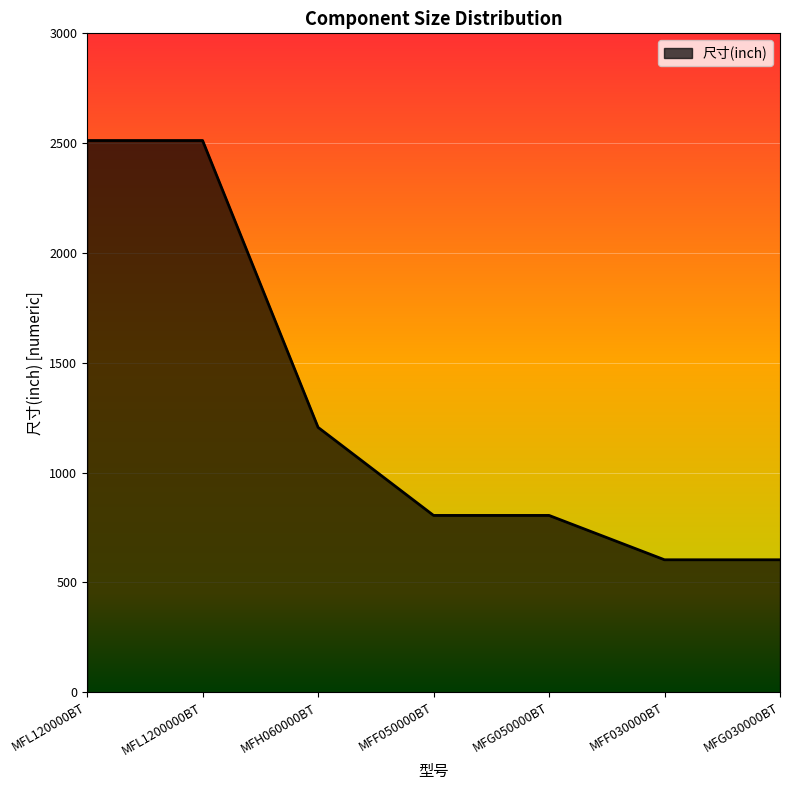

How many categories are shown in the chart?

7